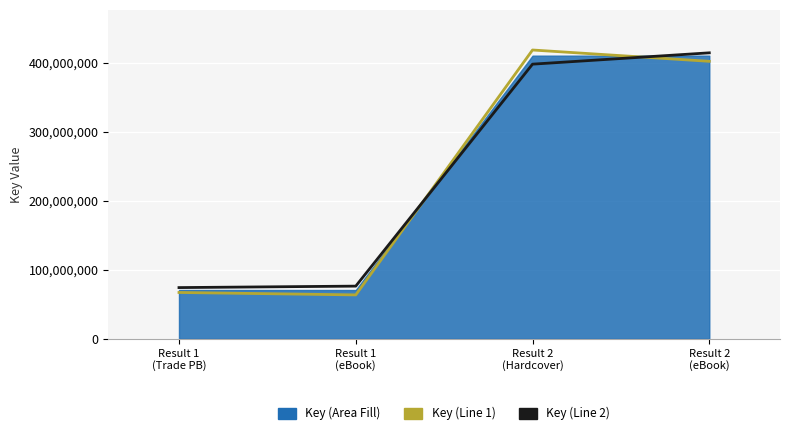

True or false: Key (Line 1) has more than 1 points higher than both neighbors.

False